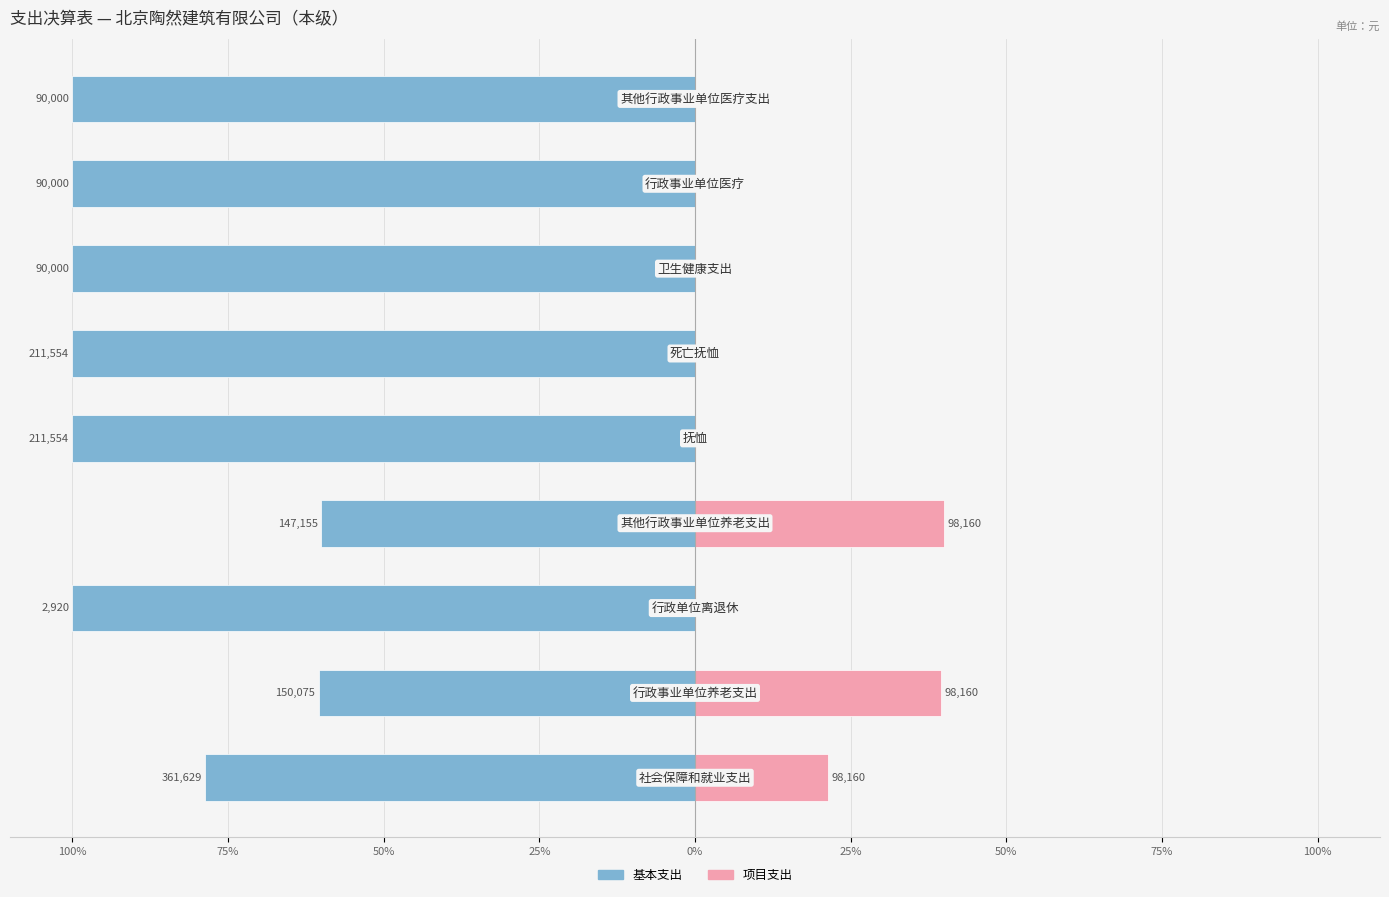

Is the value of 项目支出 at 75% greater than the value of 基本支出 at 100%?

Yes